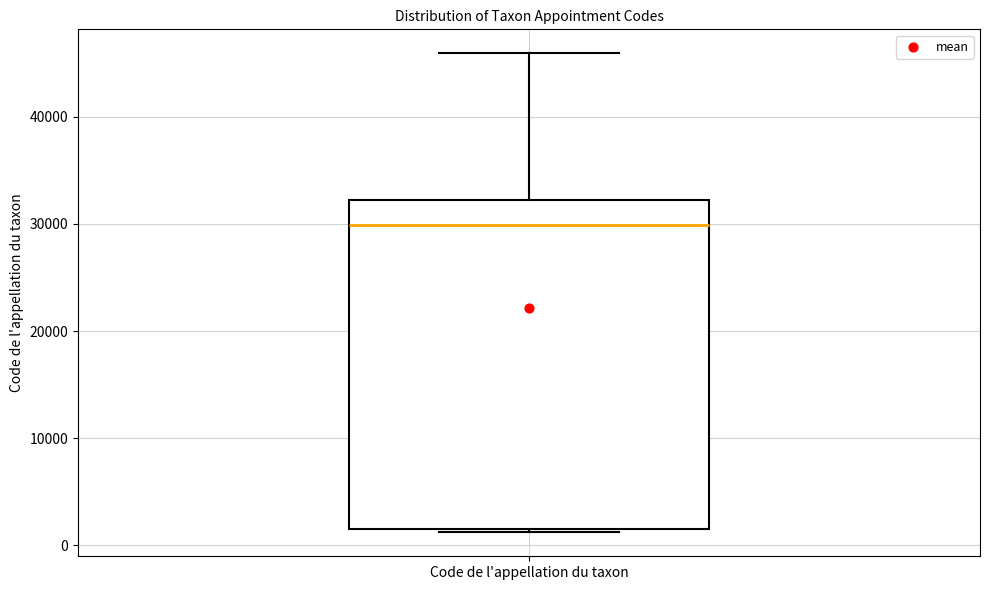

Where does the upper whisker of the box for Code de l'appellation du taxon end on the y-axis? The values are not printed on the chart, so give them approximately, as read against the axis.

46000